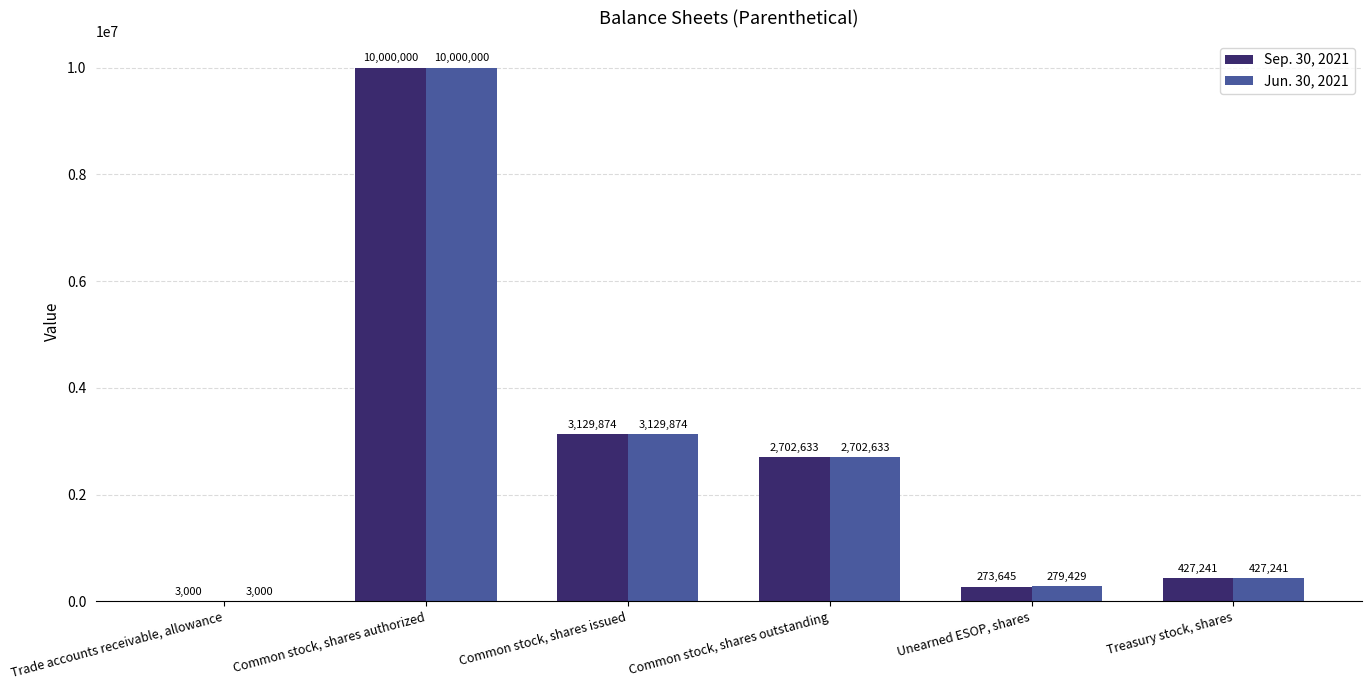

What is the spread (max minus min) of values at Unearned ESOP, shares?

5784